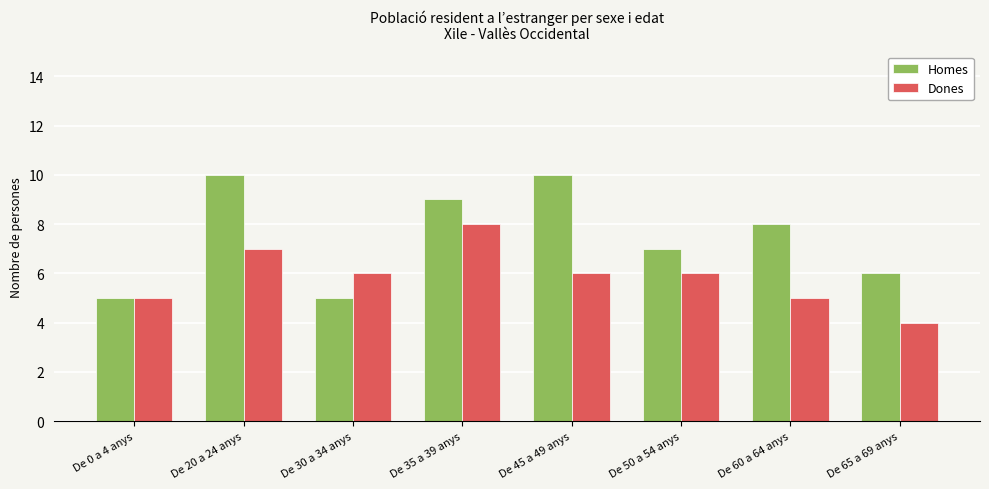

What is the difference between the highest and lowest values at De 20 a 24 anys?

3